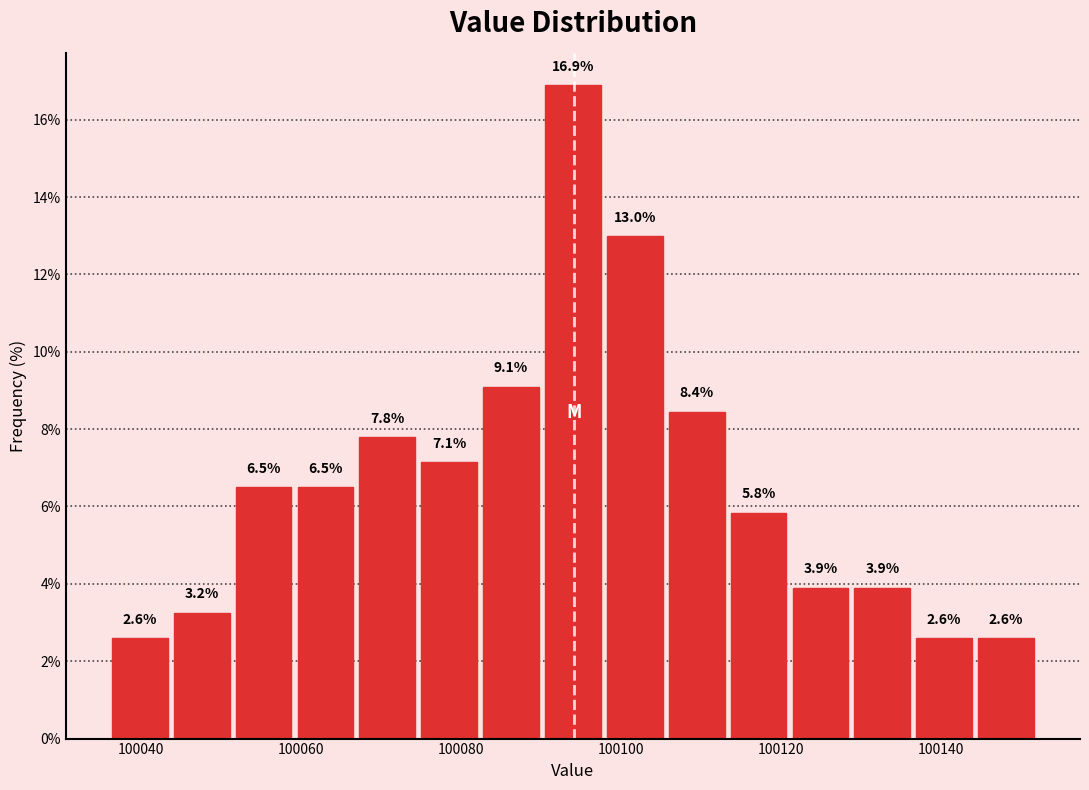

Read against the x-axis, roughly where is the centre of the tallest bar?

100094